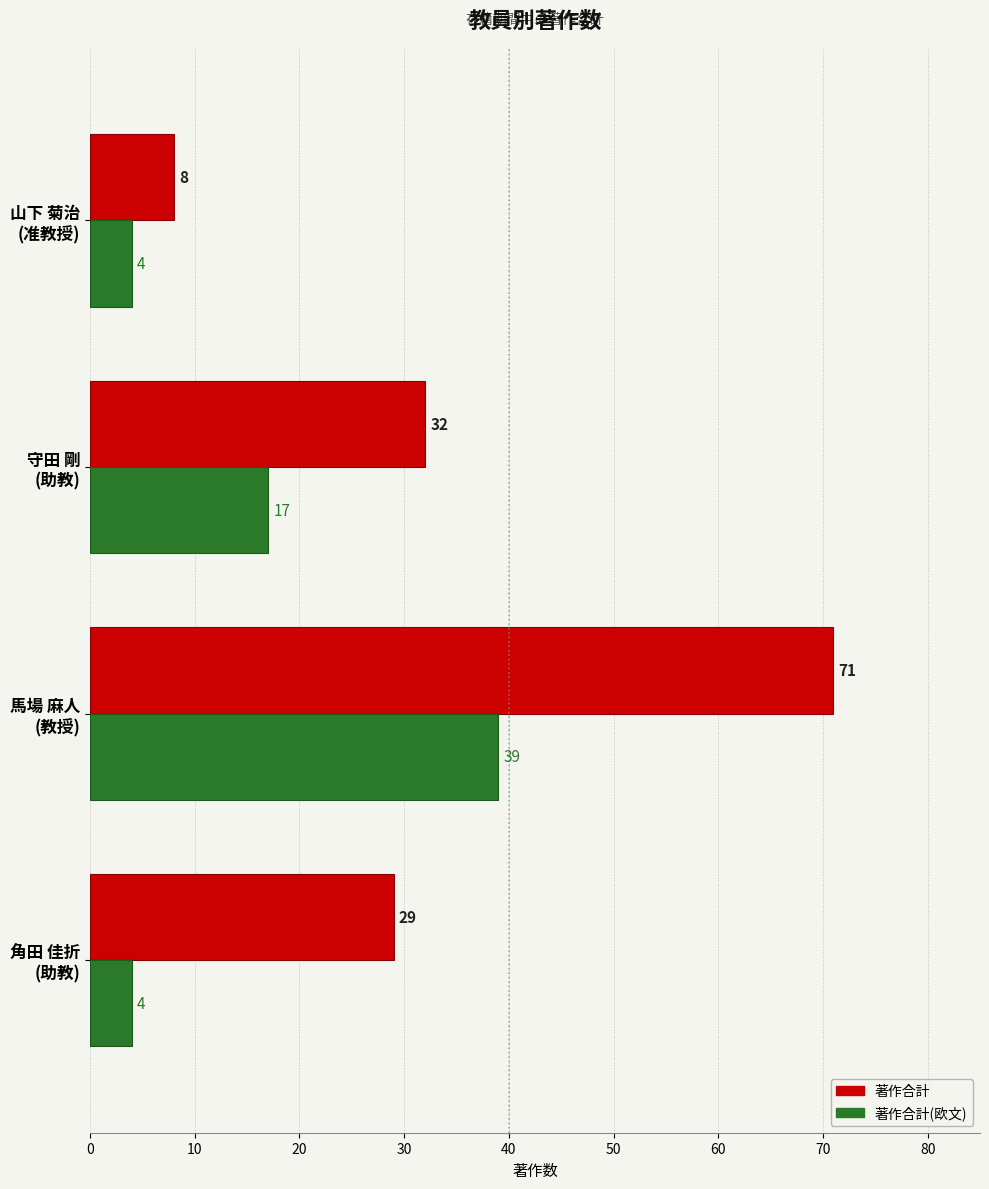

At which category is the sum across all series the highest?

馬場 麻人
(教授)